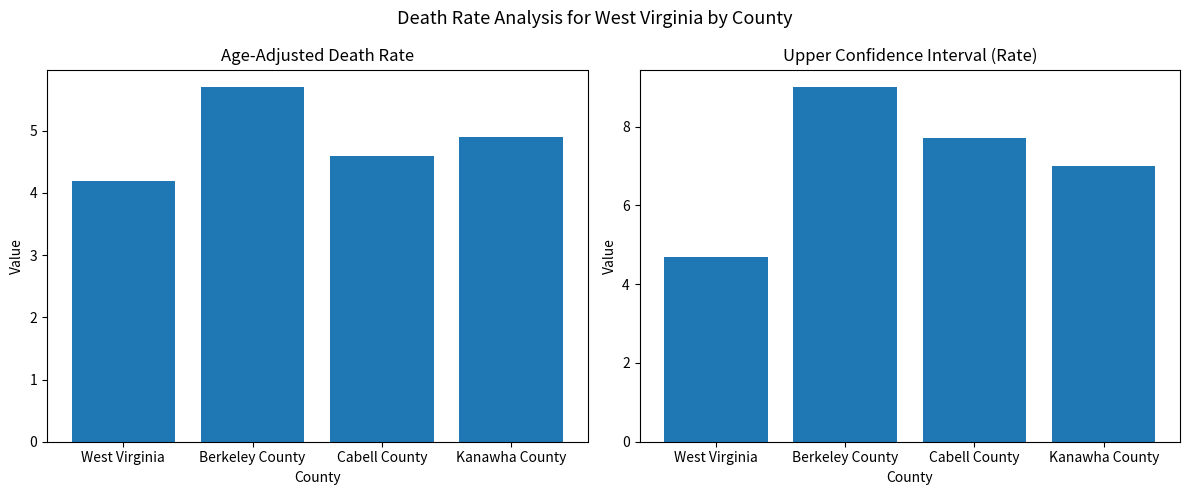

List the series in order of their peak value, lowest first.

Age-Adjusted Death Rate, Upper CI